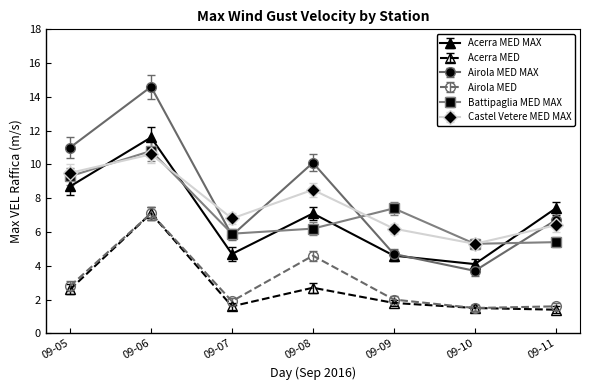

The Castel Vetere MED MAX series shows 6.2 at 09-09. True or false?

True